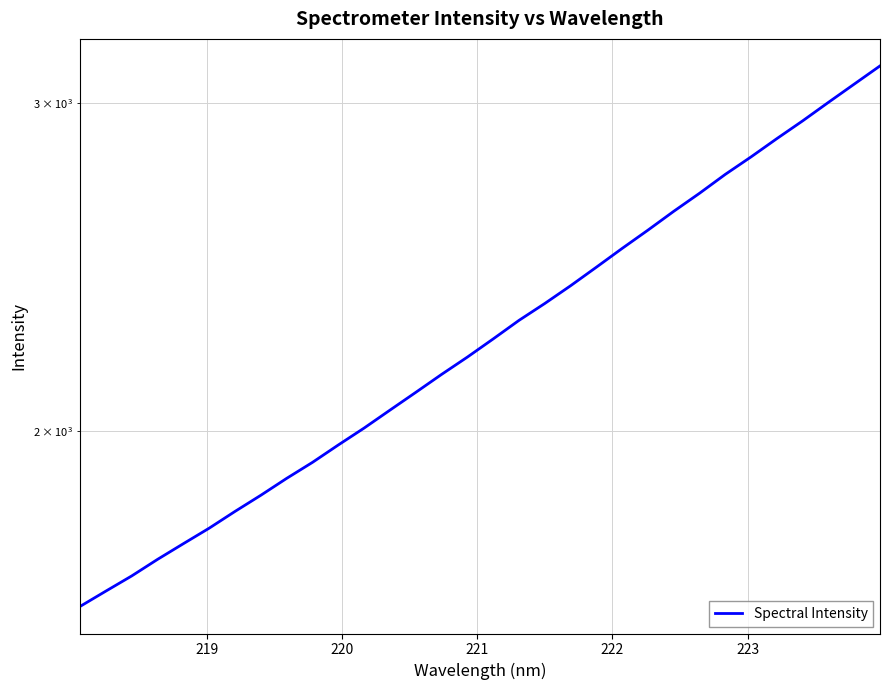

What is the minimum value shown in the chart?

1610.2